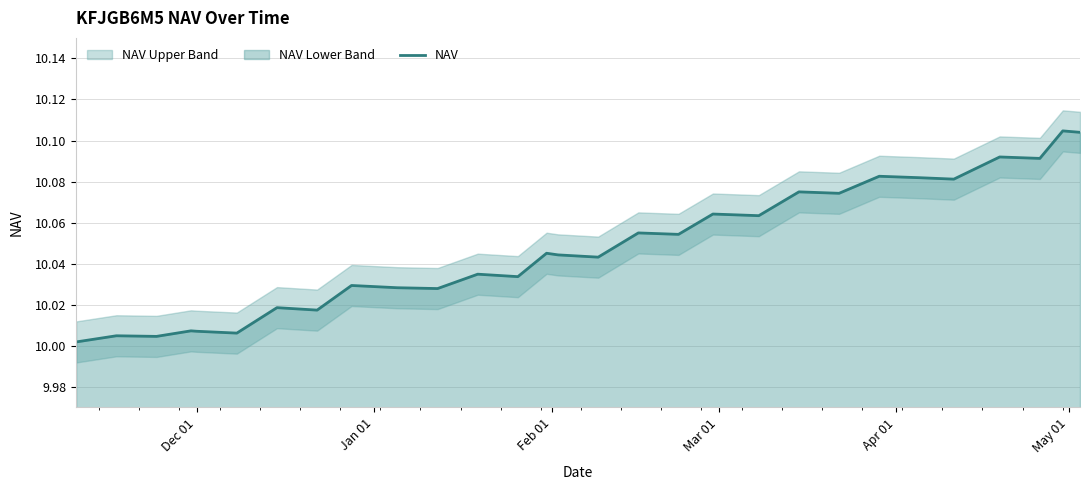

The chart shows a value of 3.2 at 11. True or false?

False